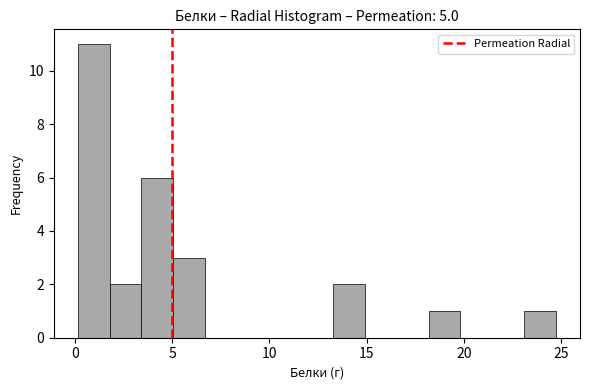

Around what value on the x-axis is the tallest bar? Give the approximate position of its centre, as read against the axis.

1.0